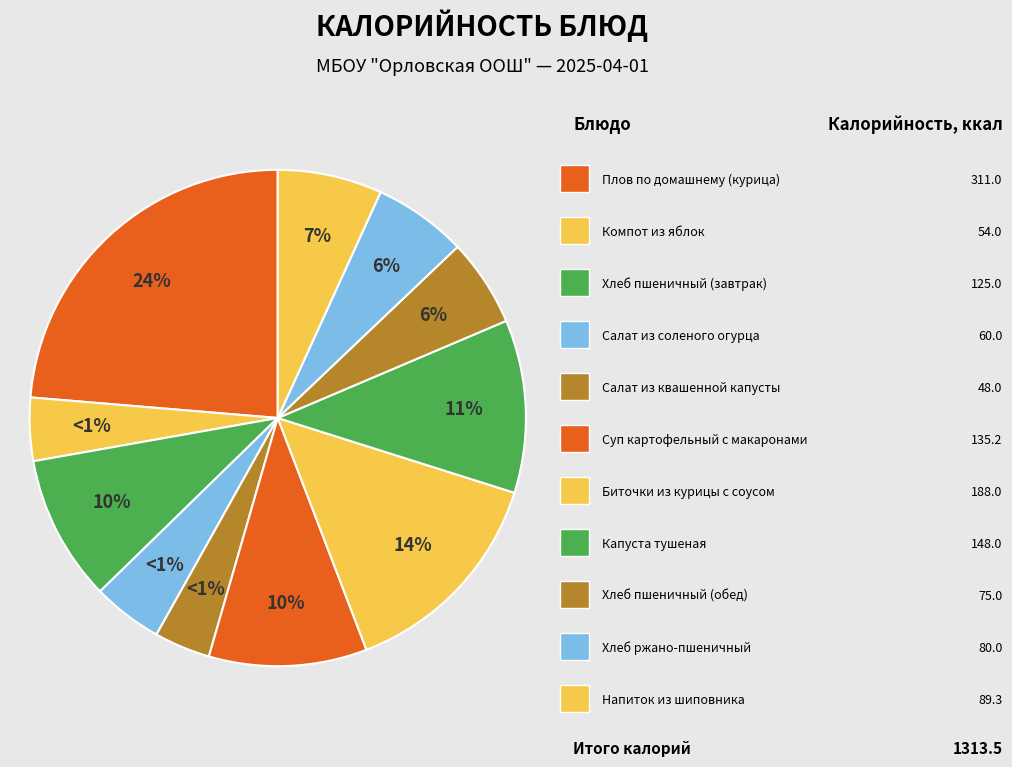

What is the change in value from Компот из яблок to Капуста тушеная?

+94.0